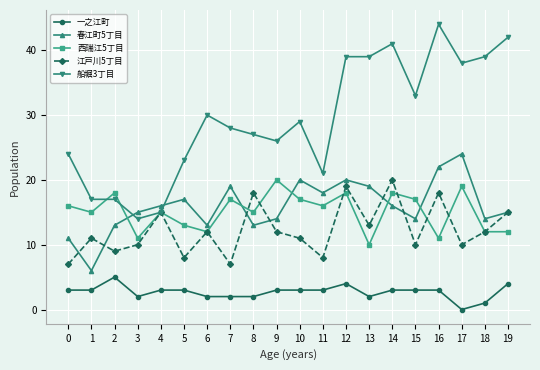

True or false: 一之江町 and 江戸川5丁目 cross at least once.

False